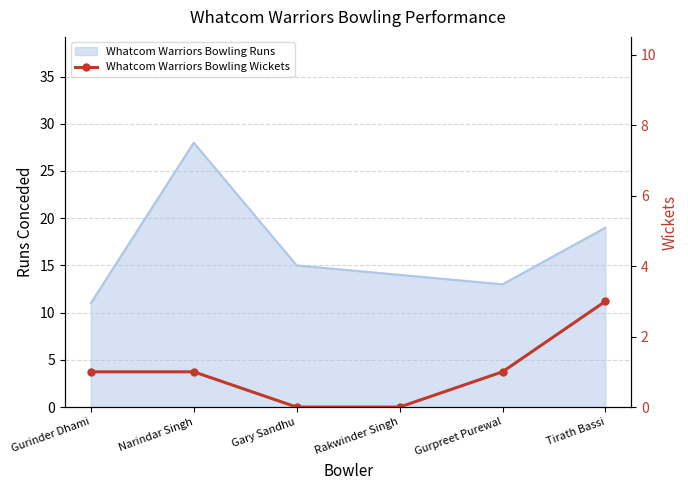

The value at Narindar Singh is 2. True or false?

False